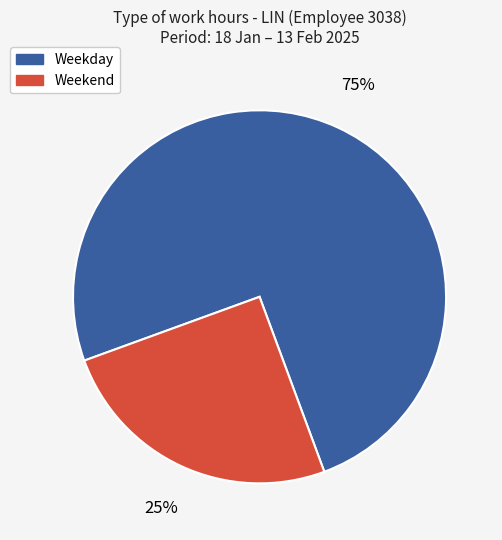

Which has a higher value, Weekday or Weekend?

Weekday